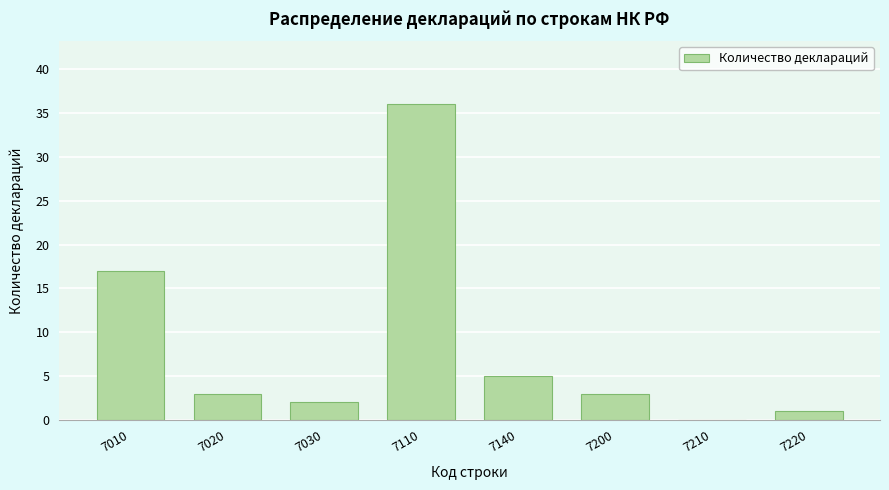

Reading left to right, transcribe all the data shown in this chart.

7010=17	7020=3	7030=2	7110=36	7140=5	7200=3	7210=0	7220=1